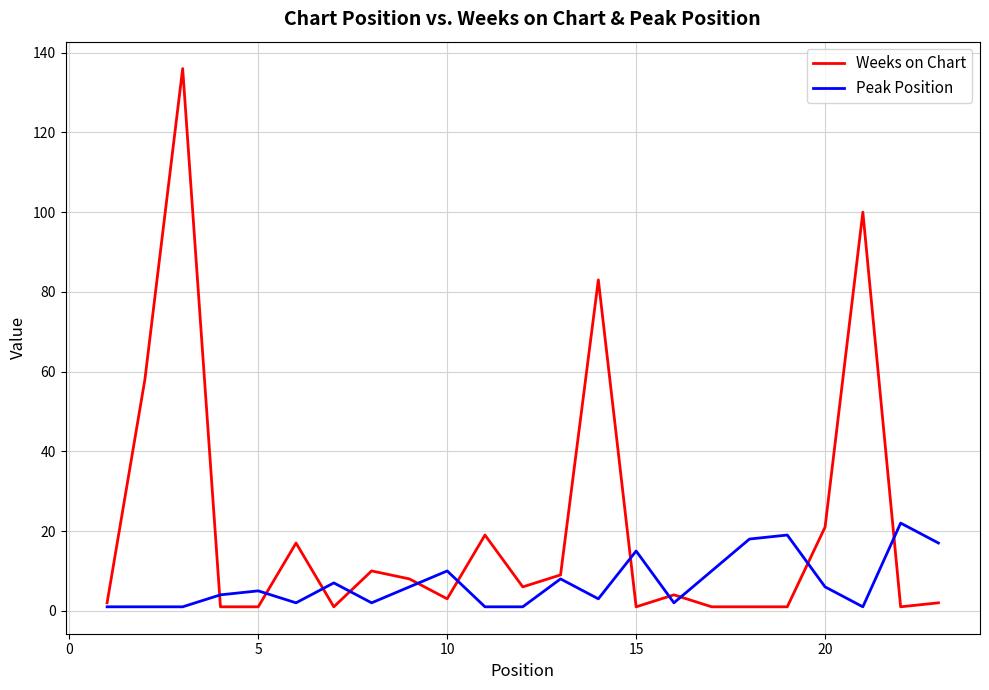

Which series has the largest range (max minus min)?

Weeks on Chart